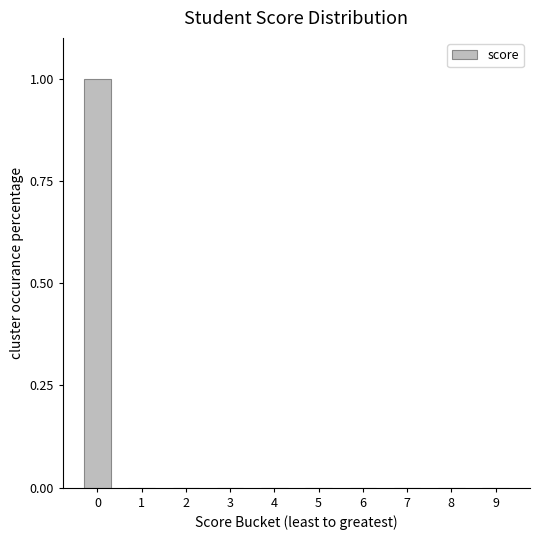

What is the change in value from 0 to 3?

-1